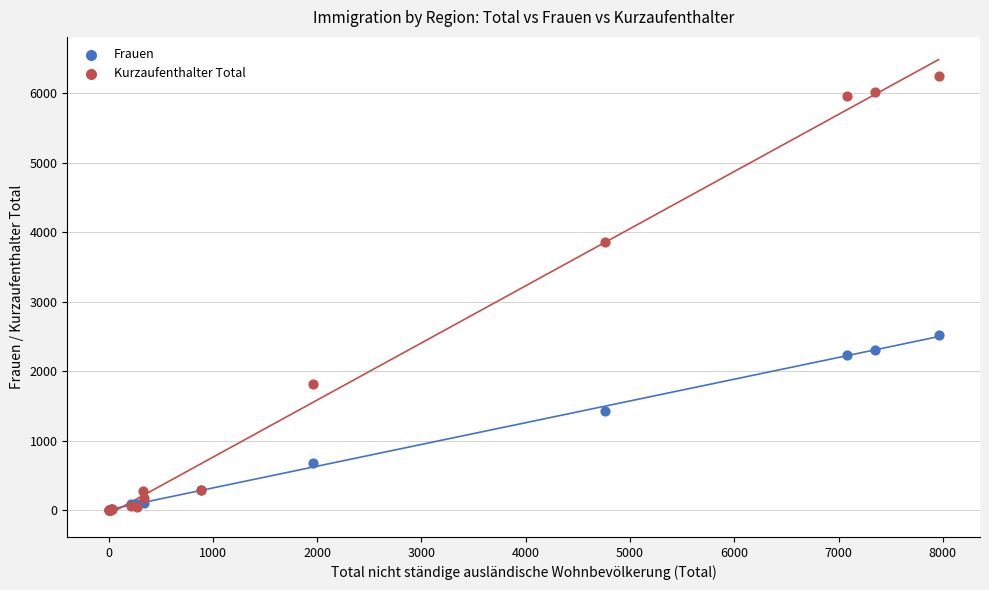

In the Kurzaufenthalter Total series, what Y value is closest to 3125?

3863